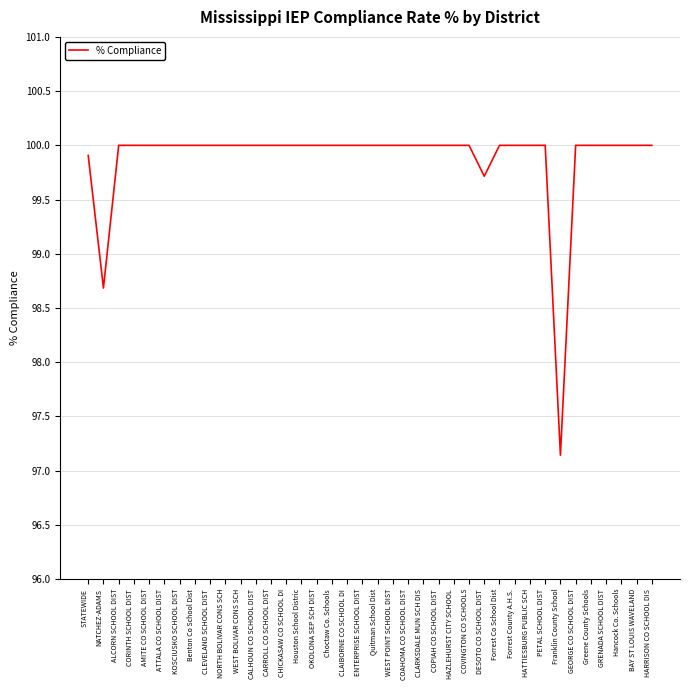

What position from the right is CARROLL CO SCHOOL DIST?

26